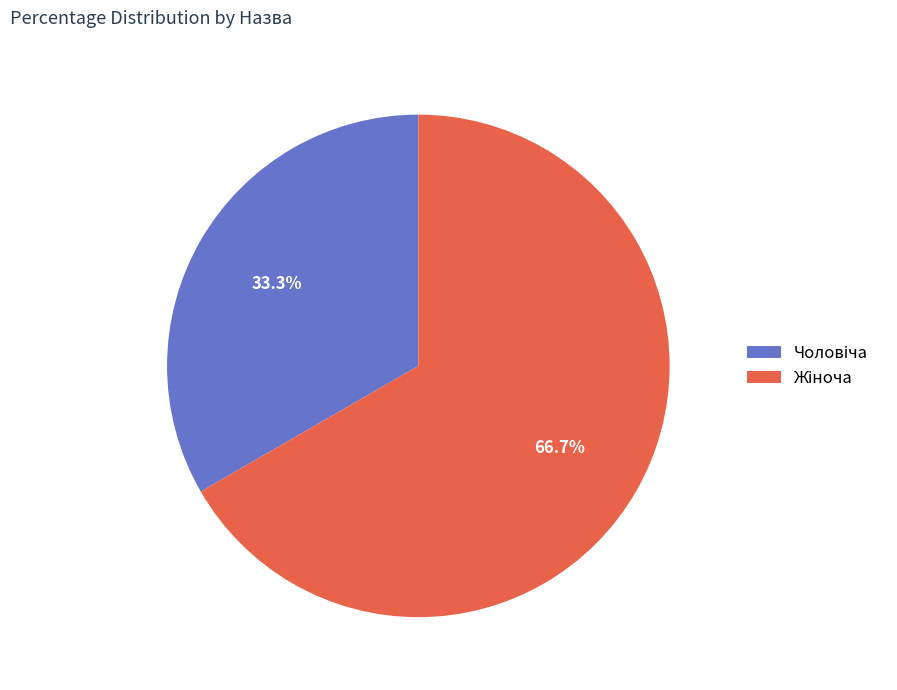

Is there a majority slice in this chart?

Yes